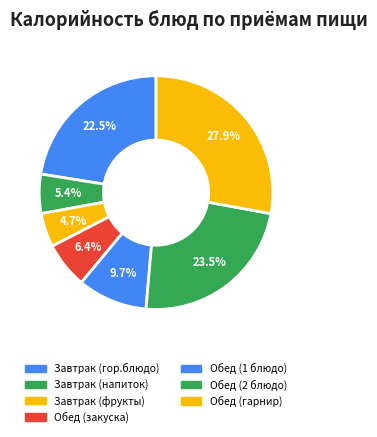

How many segments does this pie chart have?

7